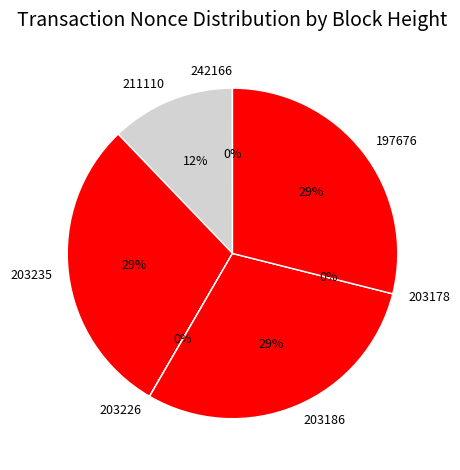

To the nearest percent, what is the combined percentage of 211110 and 203226?

12%